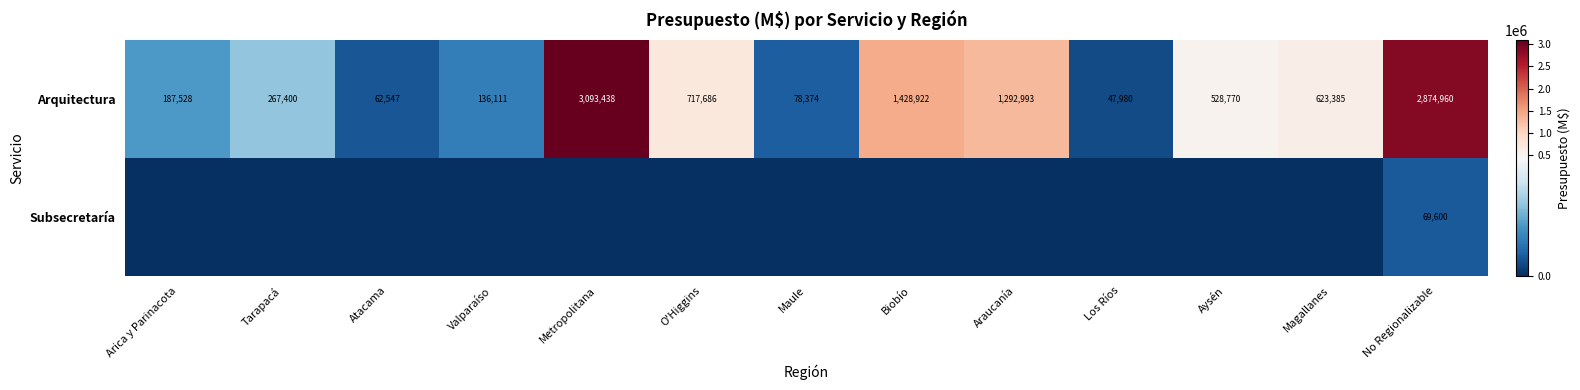

List the labels in order of Arquitectura value, smallest first.

Los Ríos, Atacama, Maule, Valparaíso, Arica y Parinacota, Tarapacá, Aysén, Magallanes, O'Higgins, Araucanía, Biobío, No Regionalizable, Metropolitana